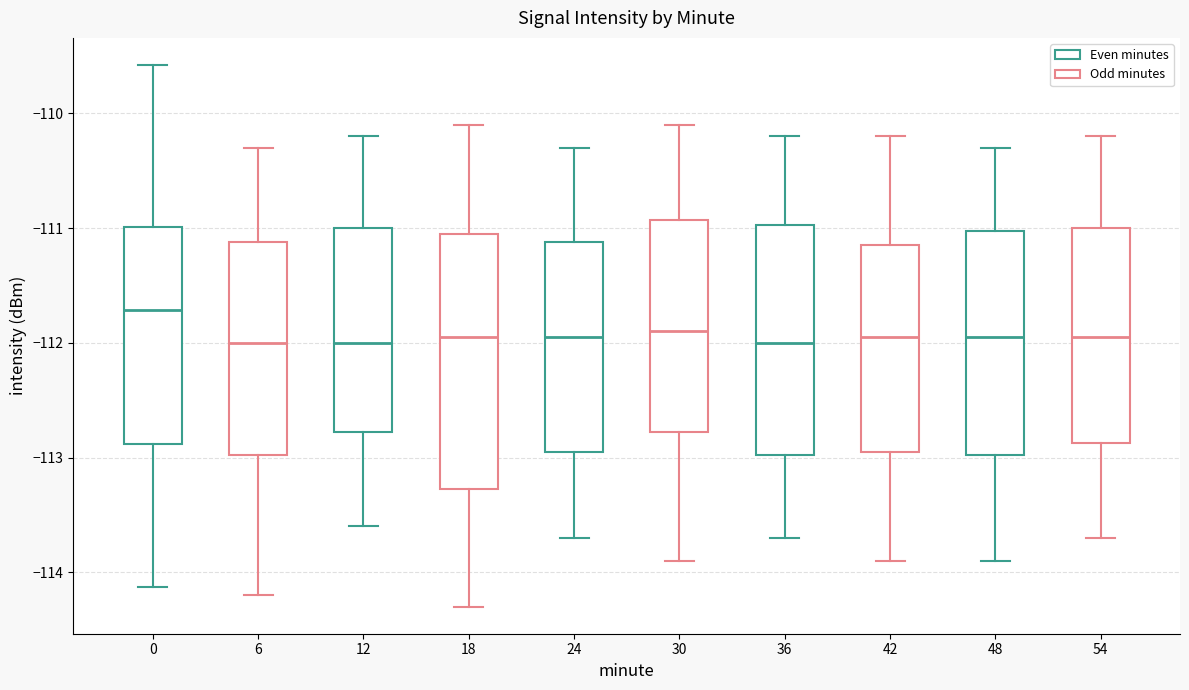

Reading left to right, read every box against the y-axis: the position of its median line, the range the box covers, and the ends of its whiskers. The values are not printed on the chart, so give them approximately, as read against the axis.

0: median -111.7, box -112.9 to -111.0, whiskers -114.1 to -109.6
6: median -112.0, box -113.0 to -111.1, whiskers -114.2 to -110.3
12: median -112.0, box -112.8 to -111.0, whiskers -113.6 to -110.2
18: median -111.9, box -113.3 to -111.0, whiskers -114.3 to -110.1
24: median -111.9, box -112.9 to -111.1, whiskers -113.7 to -110.3
30: median -111.9, box -112.8 to -110.9, whiskers -113.9 to -110.1
36: median -112.0, box -113.0 to -111.0, whiskers -113.7 to -110.2
42: median -111.9, box -112.9 to -111.1, whiskers -113.9 to -110.2
48: median -111.9, box -113.0 to -111.0, whiskers -113.9 to -110.3
54: median -111.9, box -112.9 to -111.0, whiskers -113.7 to -110.2